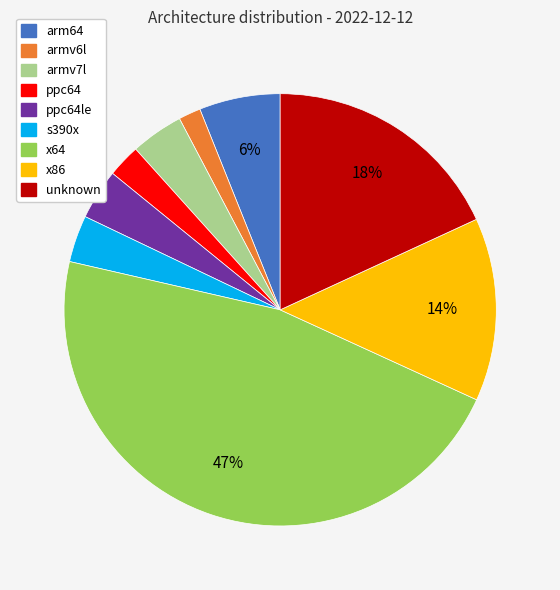

Which has a higher value, x86 or arm64?

x86